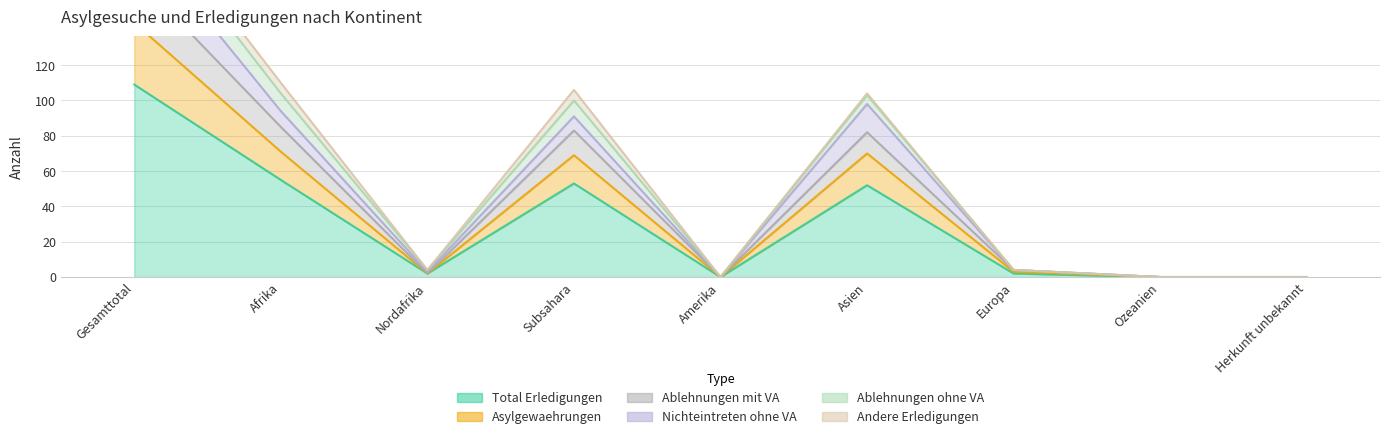

At which label does Ablehnungen mit VA first exceed 4?

Gesamttotal